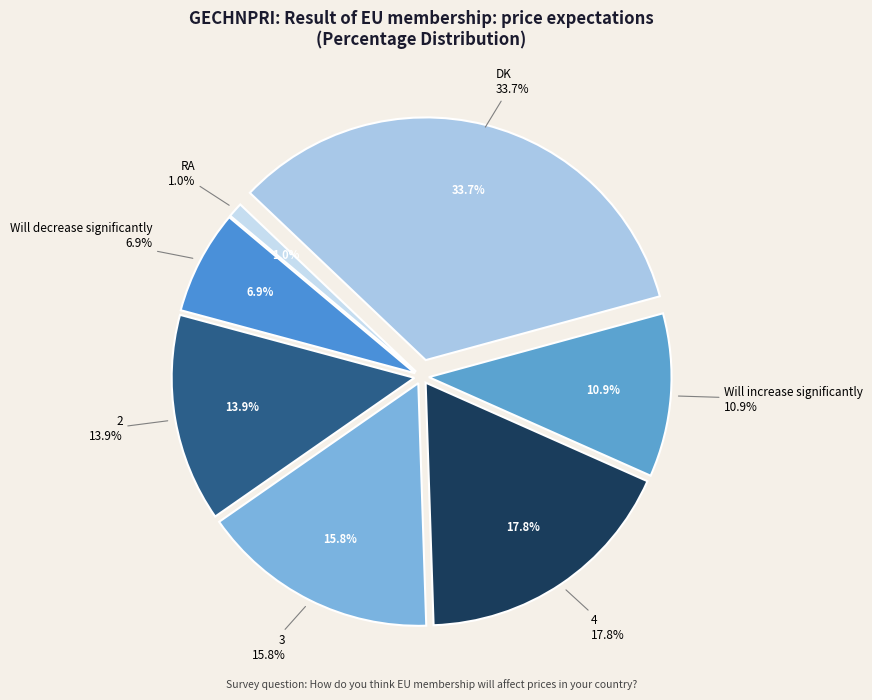

Which slice is the smallest?

RA